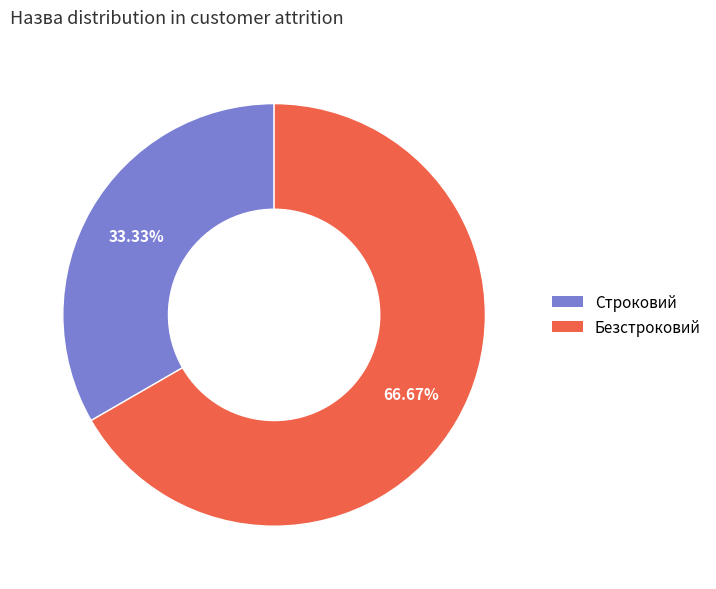

Count the number of slices in the pie.

2